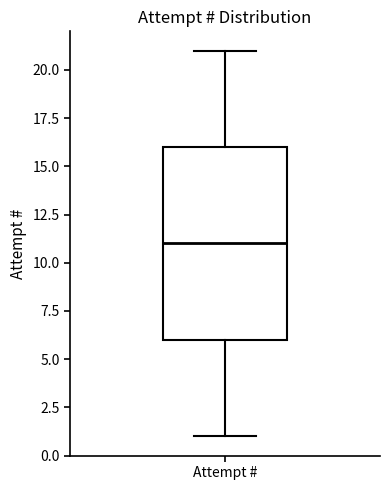

Where does the upper whisker of the box for Attempt # end on the y-axis? The values are not printed on the chart, so give them approximately, as read against the axis.

21